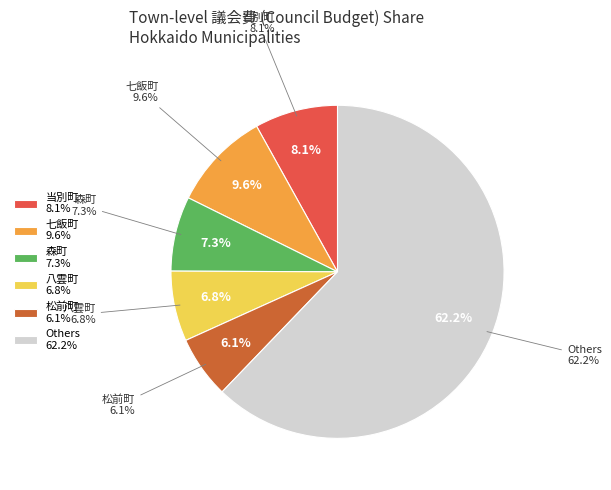

Is it true that 奥尻町 is 17% of the pie?

False